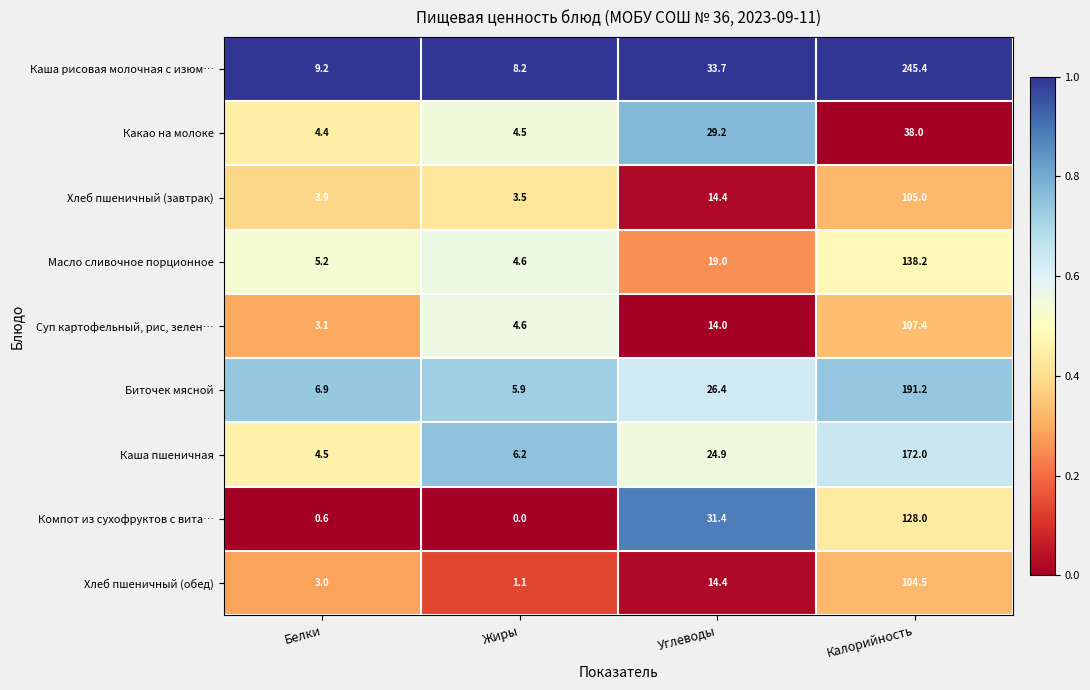

Which series has the largest total across all categories?

Каша рисовая молочная с изюм…